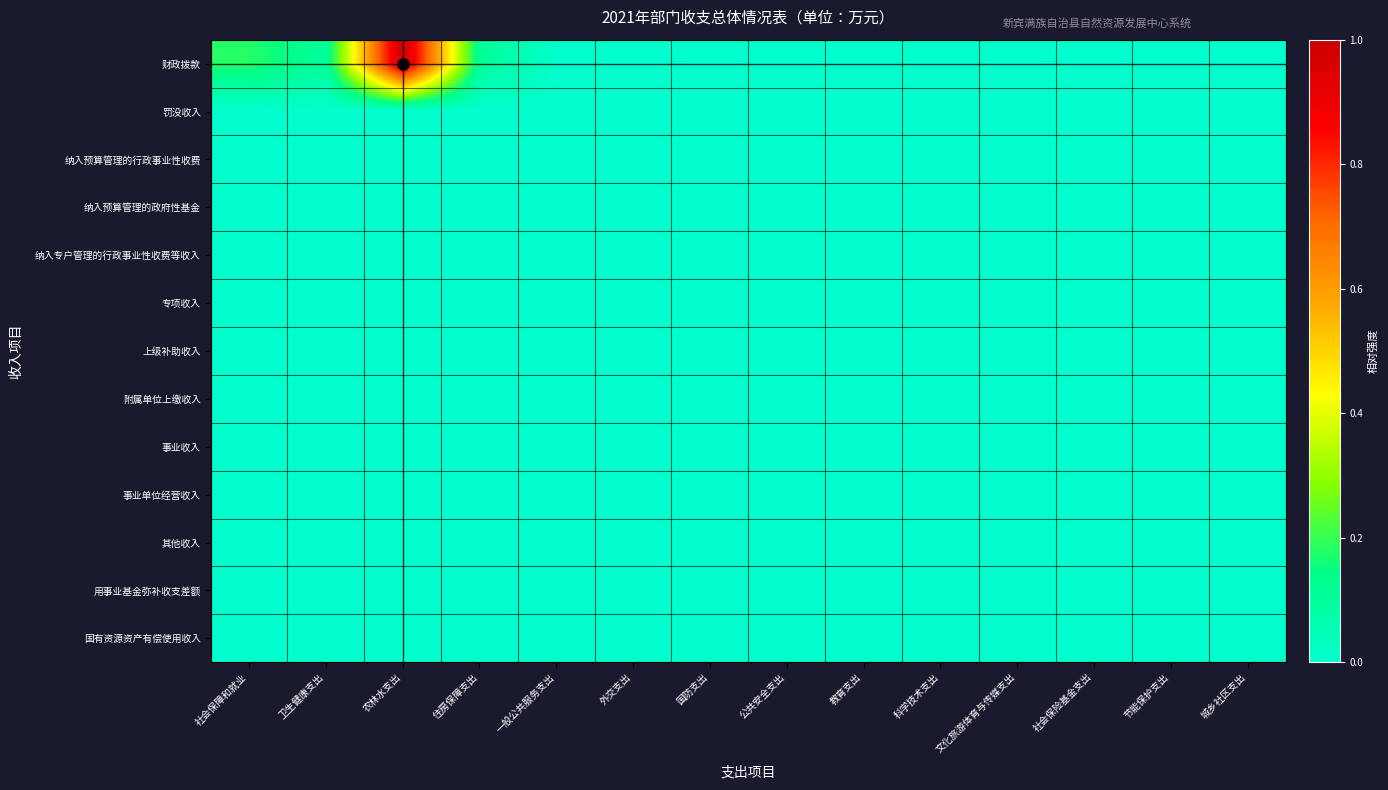

Reading left to right, what are all the values shown in this chart?

财政拨款: 社会保障和就业=0.2	卫生健康支出=0.1	农林水支出=1.0	住房保障支出=0.1	一般公共服务支出=0.0	外交支出=0.0	国防支出=0.0	公共安全支出=0.0	教育支出=0.0	科学技术支出=0.0	文化旅游体育与传媒支出=0.0	社会保险基金支出=0.0	节能保护支出=0.0	城乡社区支出=0.0
罚没收入: 社会保障和就业=0.0	卫生健康支出=0.0	农林水支出=0.0	住房保障支出=0.0	一般公共服务支出=0.0	外交支出=0.0	国防支出=0.0	公共安全支出=0.0	教育支出=0.0	科学技术支出=0.0	文化旅游体育与传媒支出=0.0	社会保险基金支出=0.0	节能保护支出=0.0	城乡社区支出=0.0
纳入预算管理的行政事业性收费: 社会保障和就业=0.0	卫生健康支出=0.0	农林水支出=0.0	住房保障支出=0.0	一般公共服务支出=0.0	外交支出=0.0	国防支出=0.0	公共安全支出=0.0	教育支出=0.0	科学技术支出=0.0	文化旅游体育与传媒支出=0.0	社会保险基金支出=0.0	节能保护支出=0.0	城乡社区支出=0.0
纳入预算管理的政府性基金: 社会保障和就业=0.0	卫生健康支出=0.0	农林水支出=0.0	住房保障支出=0.0	一般公共服务支出=0.0	外交支出=0.0	国防支出=0.0	公共安全支出=0.0	教育支出=0.0	科学技术支出=0.0	文化旅游体育与传媒支出=0.0	社会保险基金支出=0.0	节能保护支出=0.0	城乡社区支出=0.0
纳入专户管理的行政事业性收费等收入: 社会保障和就业=0.0	卫生健康支出=0.0	农林水支出=0.0	住房保障支出=0.0	一般公共服务支出=0.0	外交支出=0.0	国防支出=0.0	公共安全支出=0.0	教育支出=0.0	科学技术支出=0.0	文化旅游体育与传媒支出=0.0	社会保险基金支出=0.0	节能保护支出=0.0	城乡社区支出=0.0
专项收入: 社会保障和就业=0.0	卫生健康支出=0.0	农林水支出=0.0	住房保障支出=0.0	一般公共服务支出=0.0	外交支出=0.0	国防支出=0.0	公共安全支出=0.0	教育支出=0.0	科学技术支出=0.0	文化旅游体育与传媒支出=0.0	社会保险基金支出=0.0	节能保护支出=0.0	城乡社区支出=0.0
上级补助收入: 社会保障和就业=0.0	卫生健康支出=0.0	农林水支出=0.0	住房保障支出=0.0	一般公共服务支出=0.0	外交支出=0.0	国防支出=0.0	公共安全支出=0.0	教育支出=0.0	科学技术支出=0.0	文化旅游体育与传媒支出=0.0	社会保险基金支出=0.0	节能保护支出=0.0	城乡社区支出=0.0
附属单位上缴收入: 社会保障和就业=0.0	卫生健康支出=0.0	农林水支出=0.0	住房保障支出=0.0	一般公共服务支出=0.0	外交支出=0.0	国防支出=0.0	公共安全支出=0.0	教育支出=0.0	科学技术支出=0.0	文化旅游体育与传媒支出=0.0	社会保险基金支出=0.0	节能保护支出=0.0	城乡社区支出=0.0
事业收入: 社会保障和就业=0.0	卫生健康支出=0.0	农林水支出=0.0	住房保障支出=0.0	一般公共服务支出=0.0	外交支出=0.0	国防支出=0.0	公共安全支出=0.0	教育支出=0.0	科学技术支出=0.0	文化旅游体育与传媒支出=0.0	社会保险基金支出=0.0	节能保护支出=0.0	城乡社区支出=0.0
事业单位经营收入: 社会保障和就业=0.0	卫生健康支出=0.0	农林水支出=0.0	住房保障支出=0.0	一般公共服务支出=0.0	外交支出=0.0	国防支出=0.0	公共安全支出=0.0	教育支出=0.0	科学技术支出=0.0	文化旅游体育与传媒支出=0.0	社会保险基金支出=0.0	节能保护支出=0.0	城乡社区支出=0.0
其他收入: 社会保障和就业=0.0	卫生健康支出=0.0	农林水支出=0.0	住房保障支出=0.0	一般公共服务支出=0.0	外交支出=0.0	国防支出=0.0	公共安全支出=0.0	教育支出=0.0	科学技术支出=0.0	文化旅游体育与传媒支出=0.0	社会保险基金支出=0.0	节能保护支出=0.0	城乡社区支出=0.0
用事业基金弥补收支差额: 社会保障和就业=0.0	卫生健康支出=0.0	农林水支出=0.0	住房保障支出=0.0	一般公共服务支出=0.0	外交支出=0.0	国防支出=0.0	公共安全支出=0.0	教育支出=0.0	科学技术支出=0.0	文化旅游体育与传媒支出=0.0	社会保险基金支出=0.0	节能保护支出=0.0	城乡社区支出=0.0
国有资源资产有偿使用收入: 社会保障和就业=0.0	卫生健康支出=0.0	农林水支出=0.0	住房保障支出=0.0	一般公共服务支出=0.0	外交支出=0.0	国防支出=0.0	公共安全支出=0.0	教育支出=0.0	科学技术支出=0.0	文化旅游体育与传媒支出=0.0	社会保险基金支出=0.0	节能保护支出=0.0	城乡社区支出=0.0